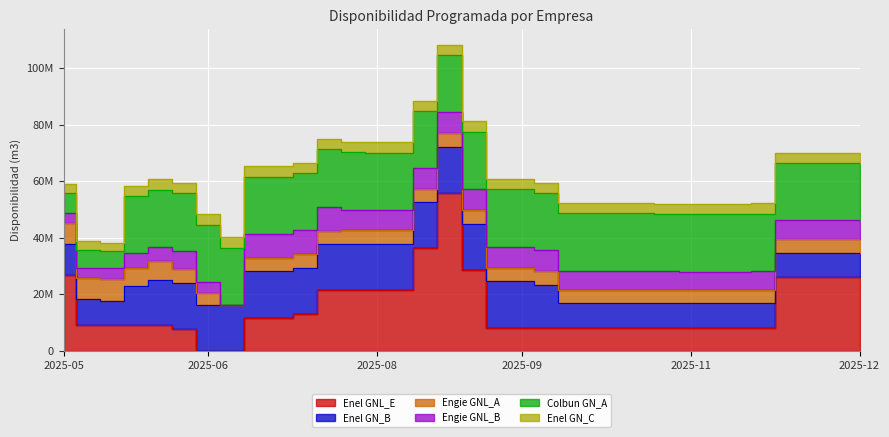

Which series has the widest spread of values?

Enel GNL_E